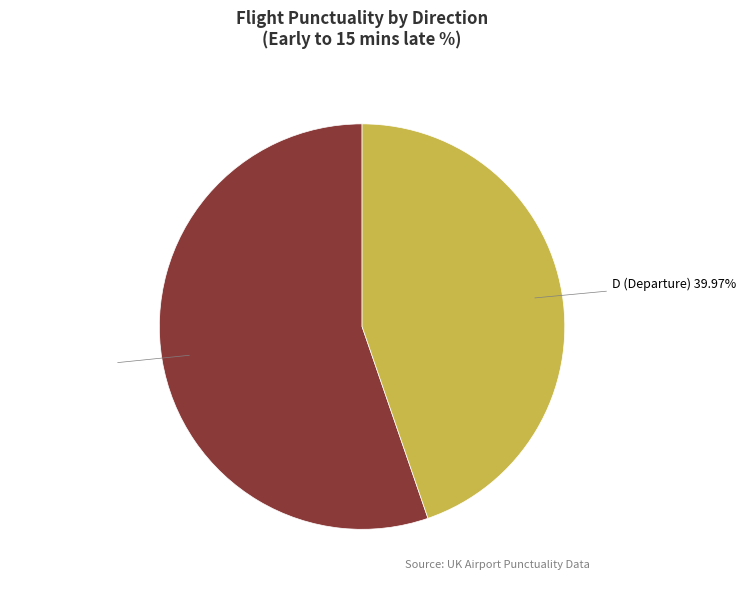

Between A (Arrival) and D (Departure), which is larger?

A (Arrival)